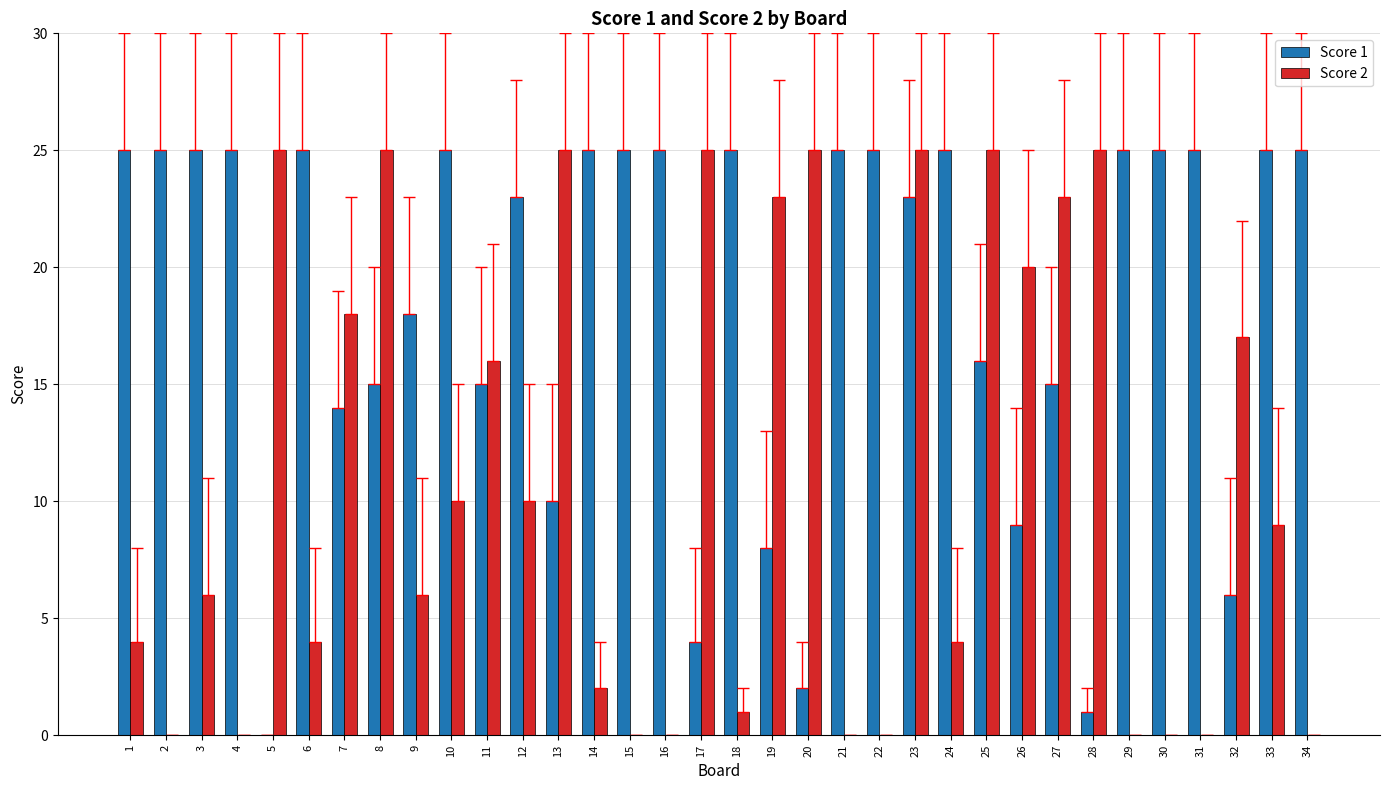

Which series has the largest total across all categories?

Score 1